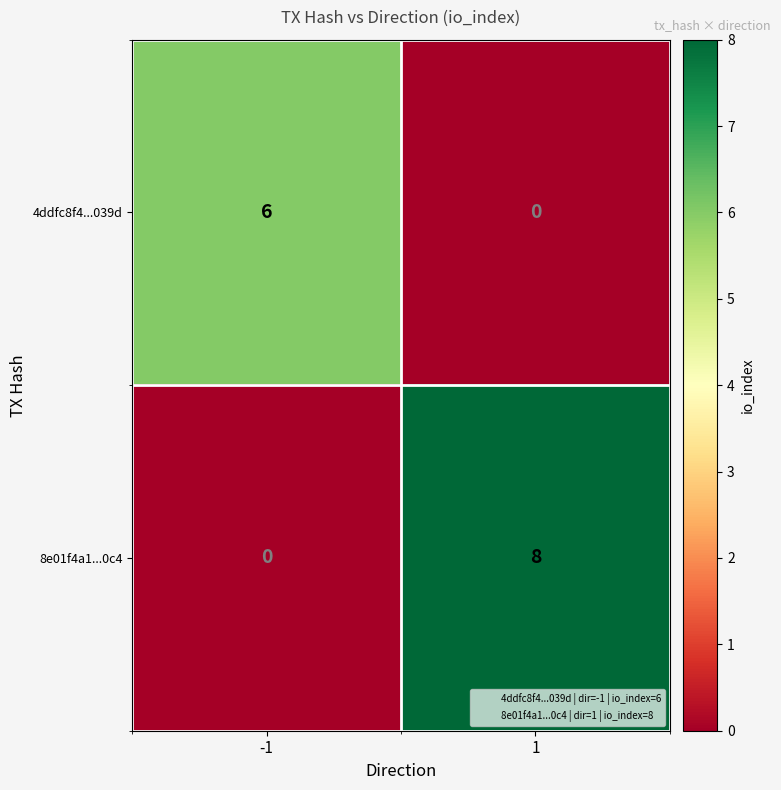

Between -1 and 1, which series saw the biggest shift?

8e01f4a1...0c4